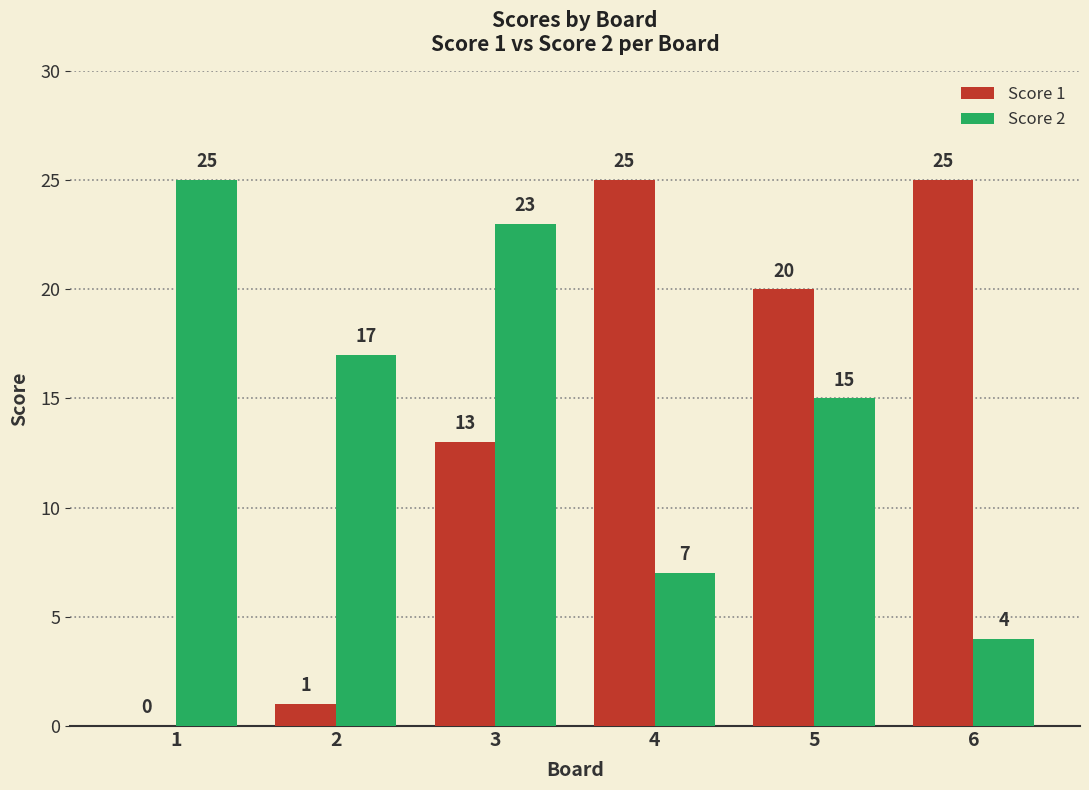

At which category is the sum across all series the highest?

3